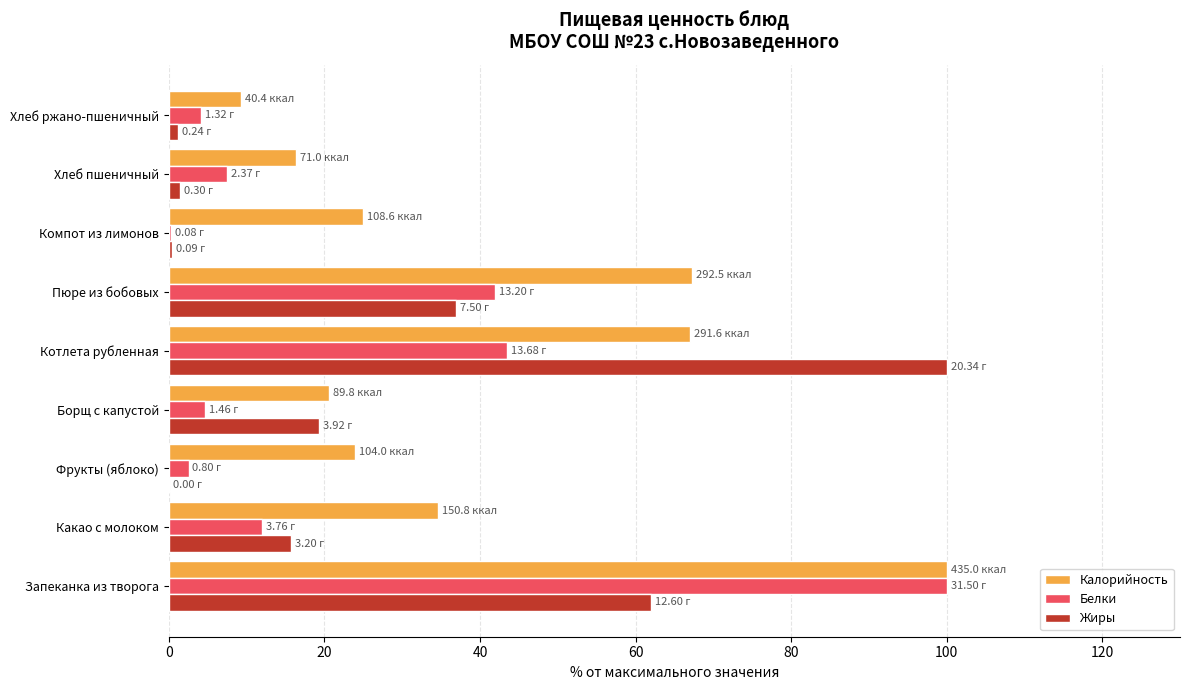

What are all the series names shown in the legend?

Калорийность, Белки, Жиры